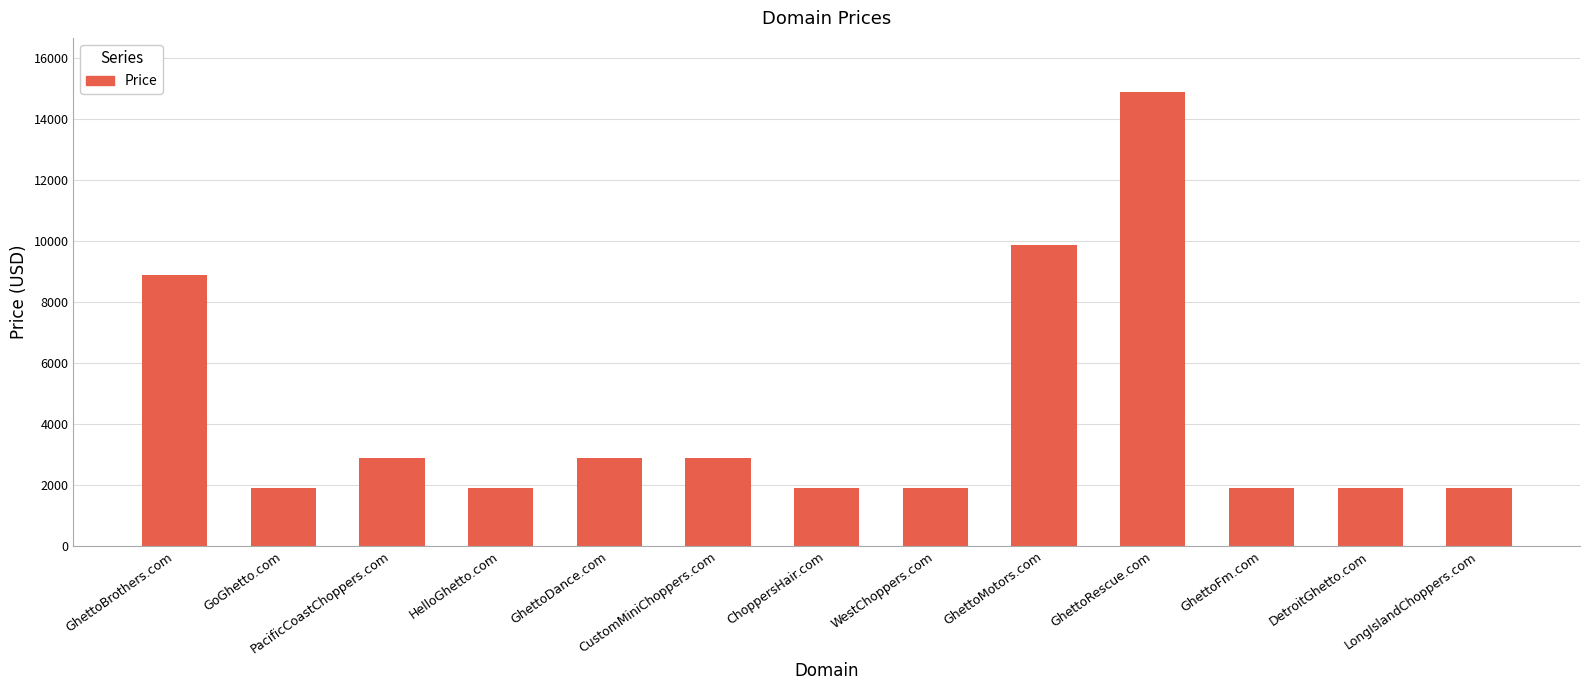

The chart shows a value of 3324 at WestChoppers.com. True or false?

False